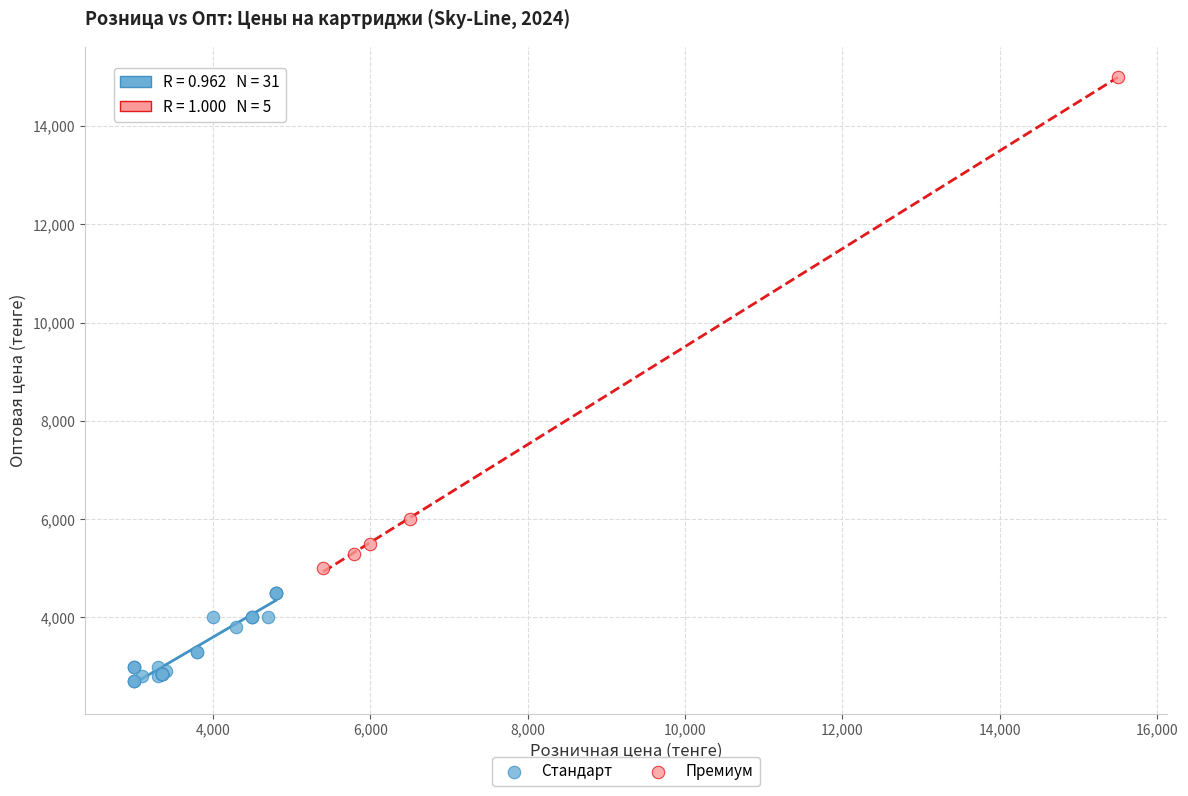

Which series contains the lowest Y value?

Стандарт